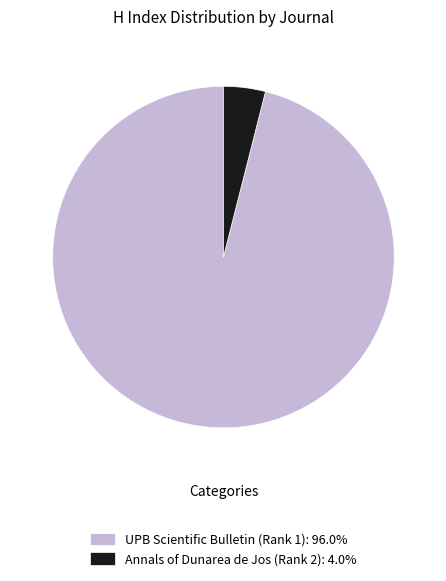

Combined, do Annals of Dunarea de Jos (Rank 2): 4.0% and UPB Scientific Bulletin (Rank 1): 96.0% account for over 50%?

Yes